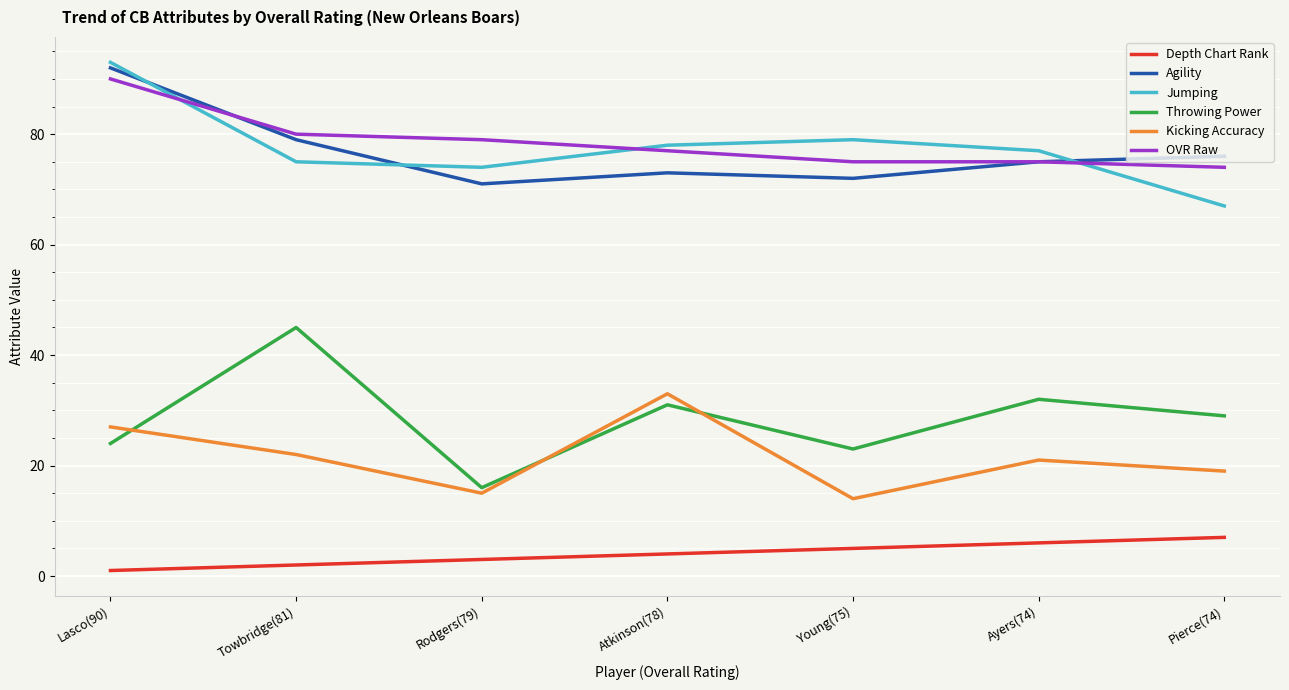

What is the average value of the Kicking Accuracy series?

22